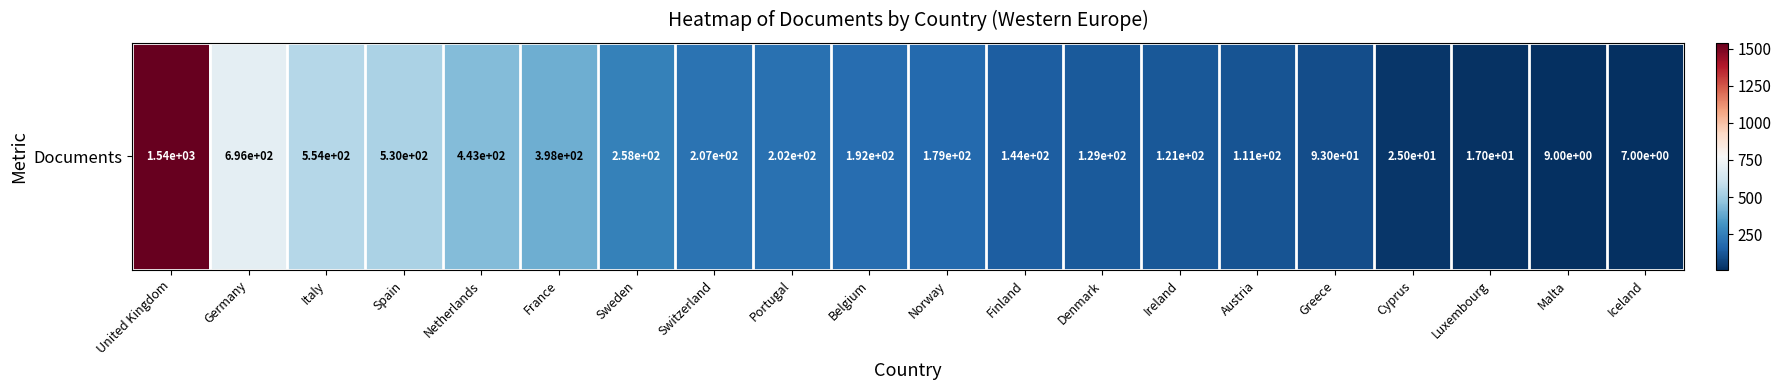

Is it true that the value at United Kingdom is 1540?

True